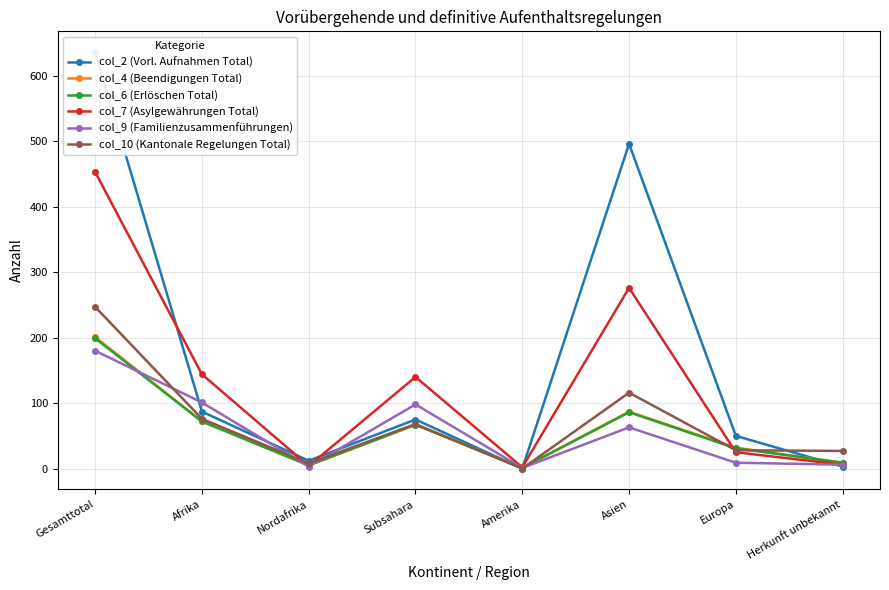

Is this an area chart (filled region under the line)?

No